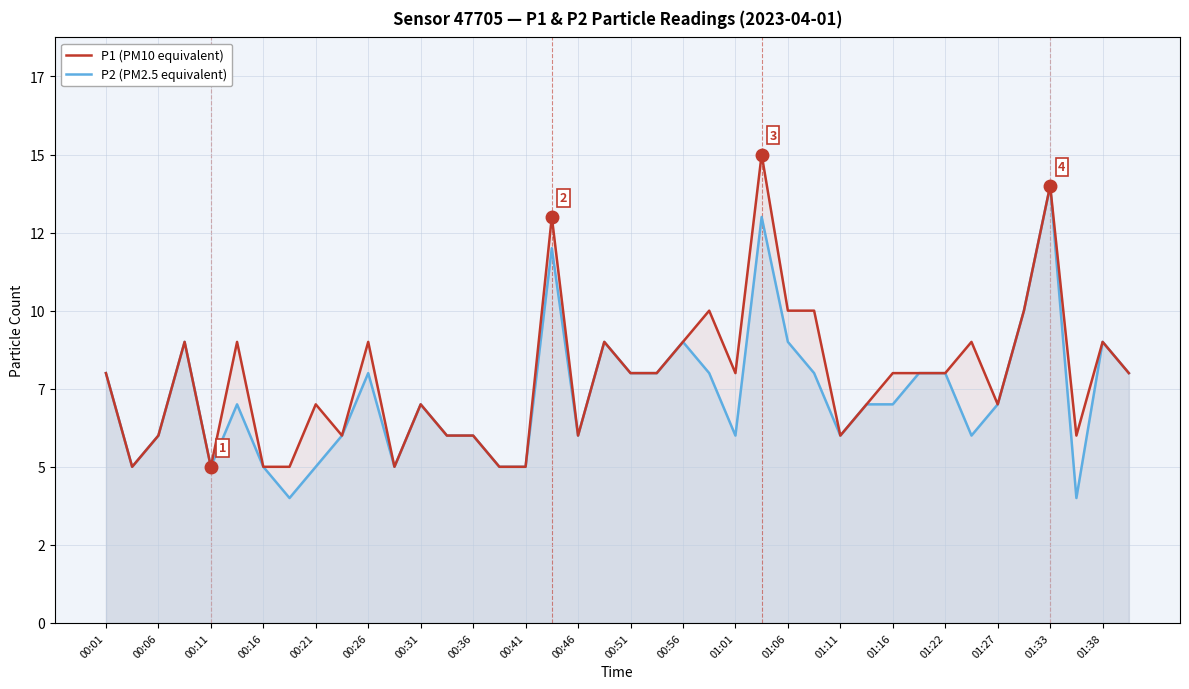

Count the number of categories in the chart.

40